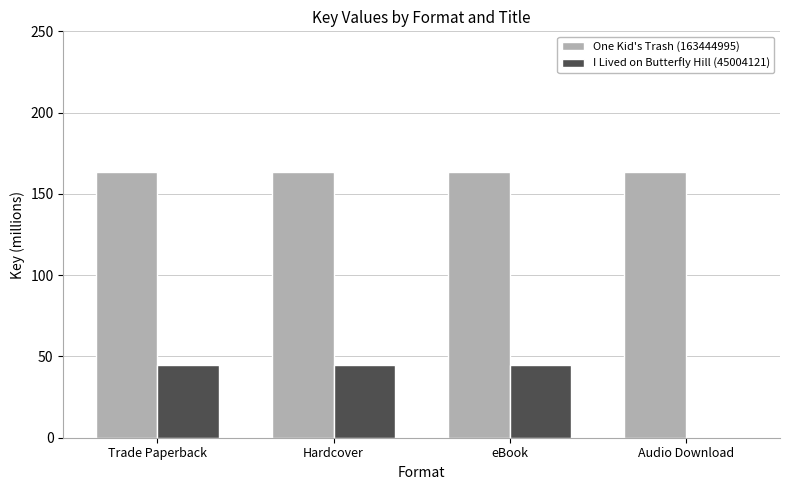

What is the maximum value shown in the chart?

163.4